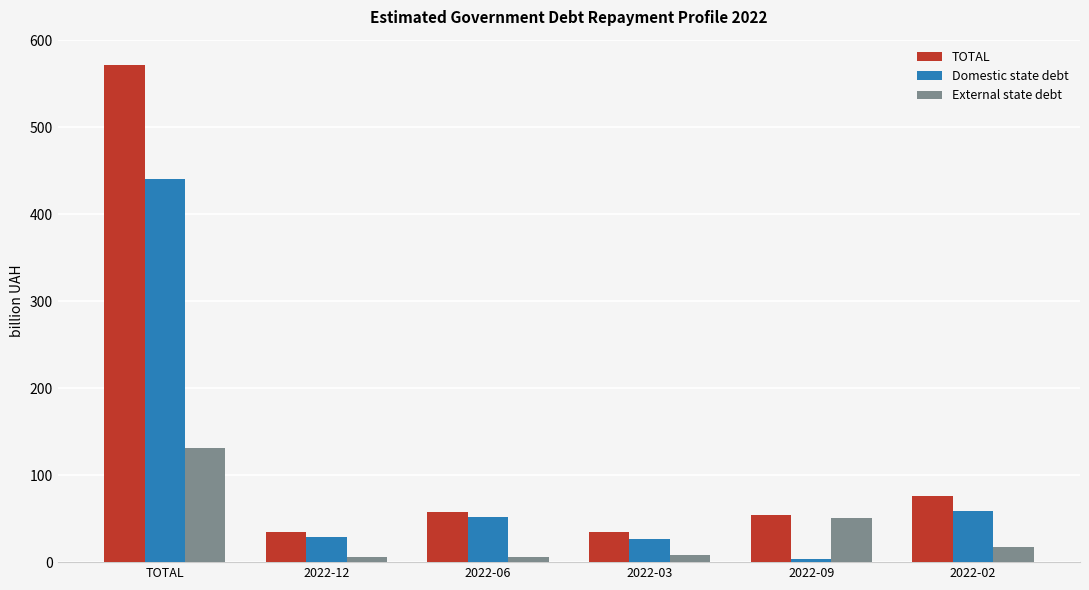

The value of Domestic state debt at 2022-02 is 19.4. True or false?

False